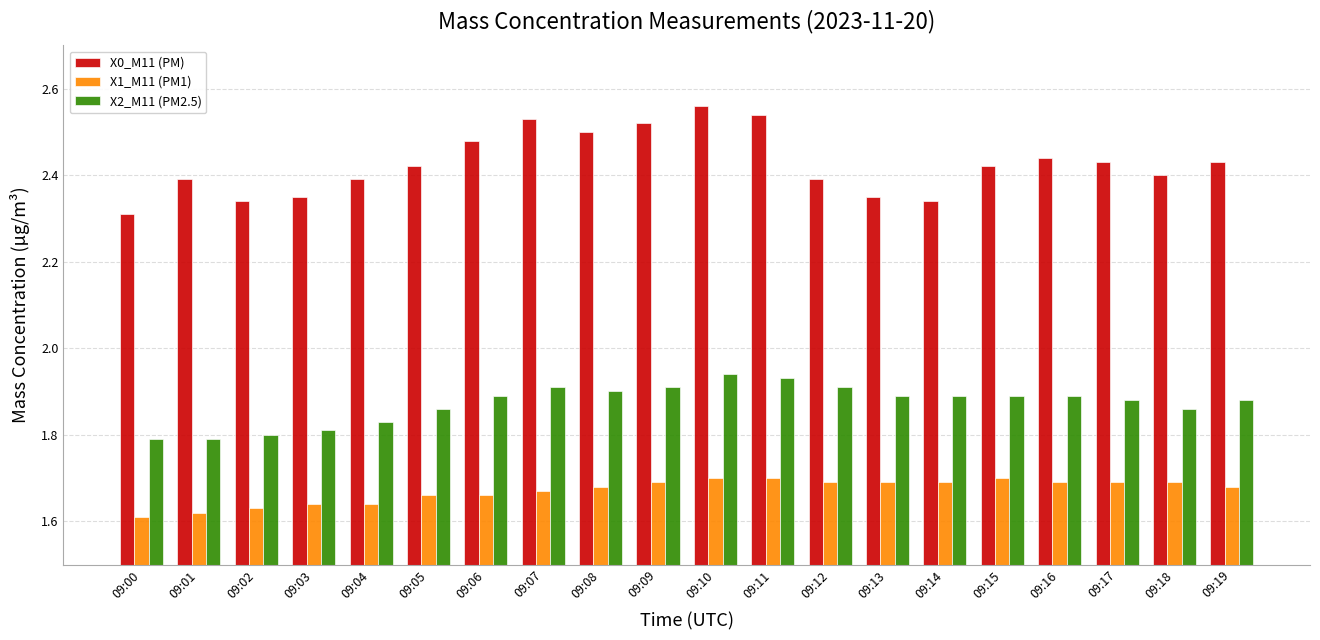

Is the value of X2_M11 (PM2.5) at 09:01 greater than the value of X1_M11 (PM1) at 09:14?

Yes